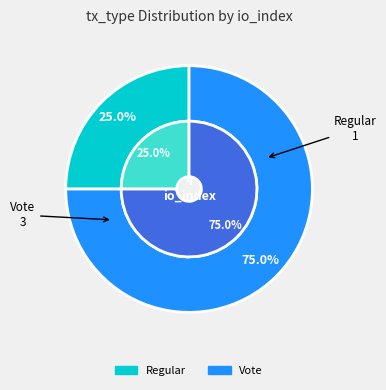

How many segments does this pie chart have?

2